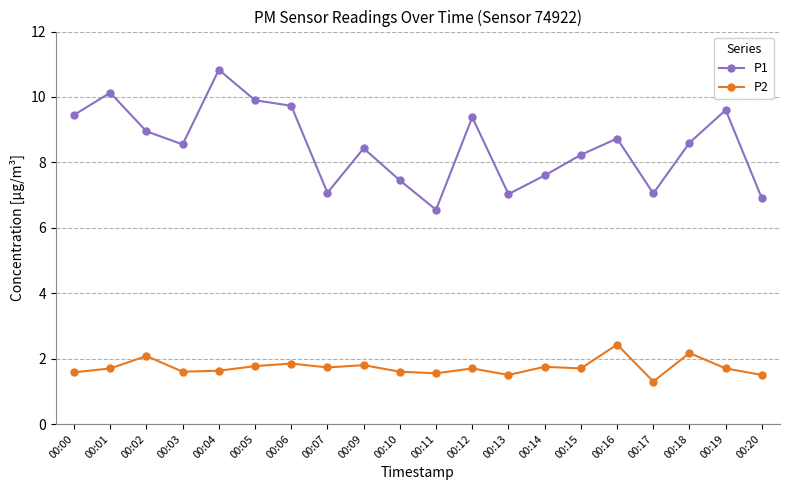

Which series has the largest total across all categories?

P1